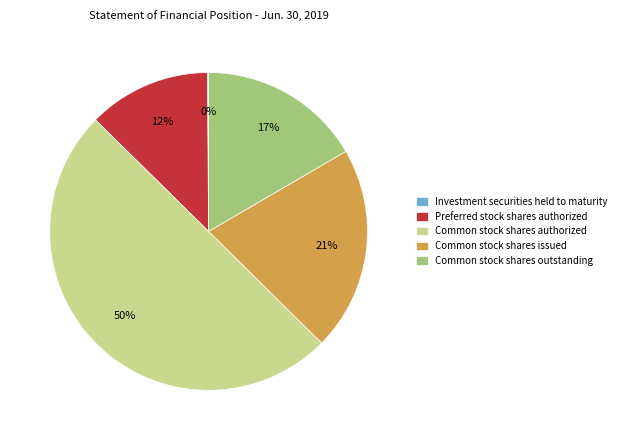

Which slice is the largest?

Common stock shares authorized